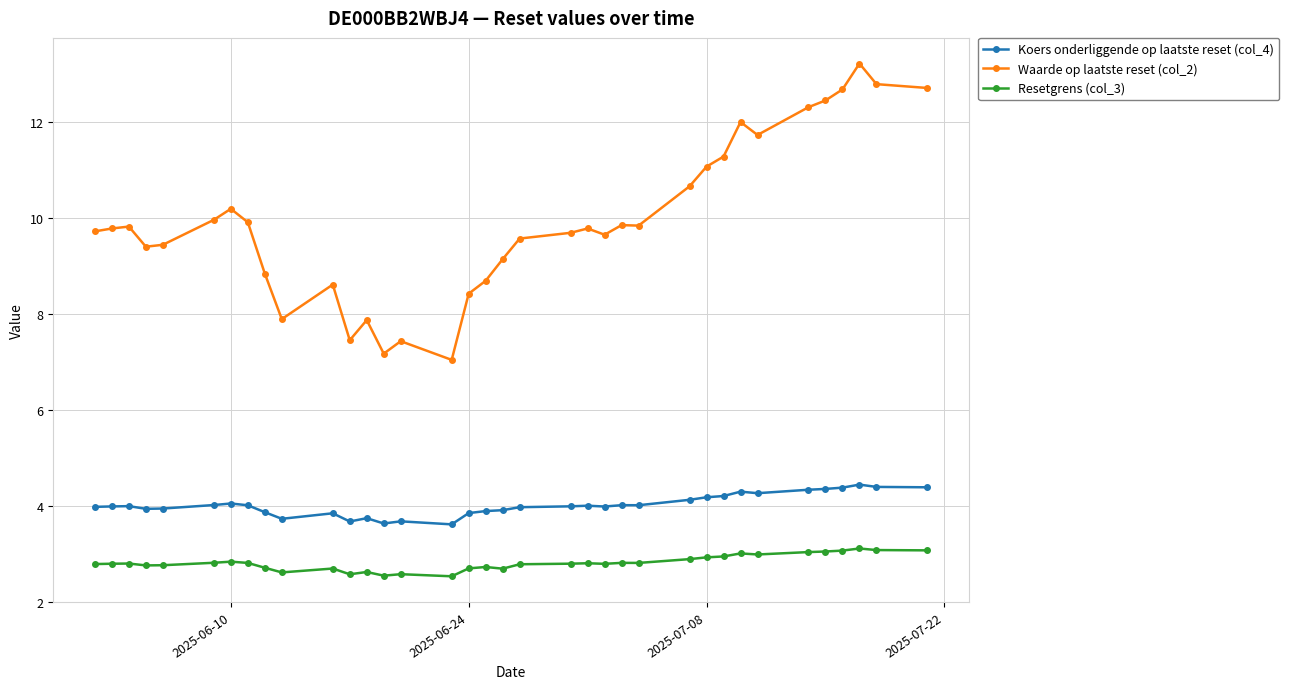

How many lines are shown in the chart?

3